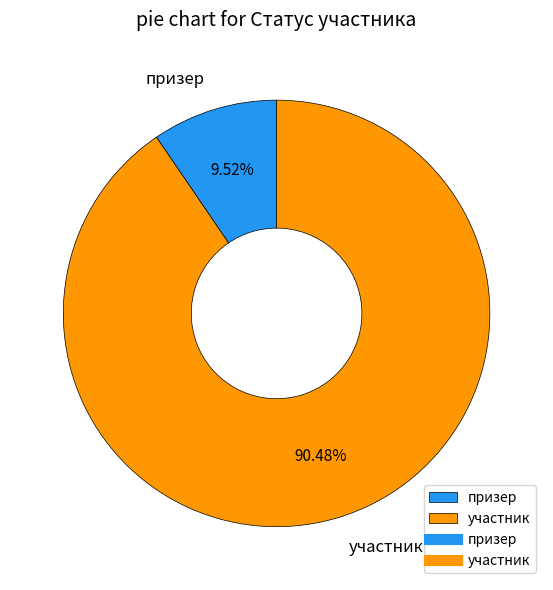

Between участник and призер, which is larger?

участник